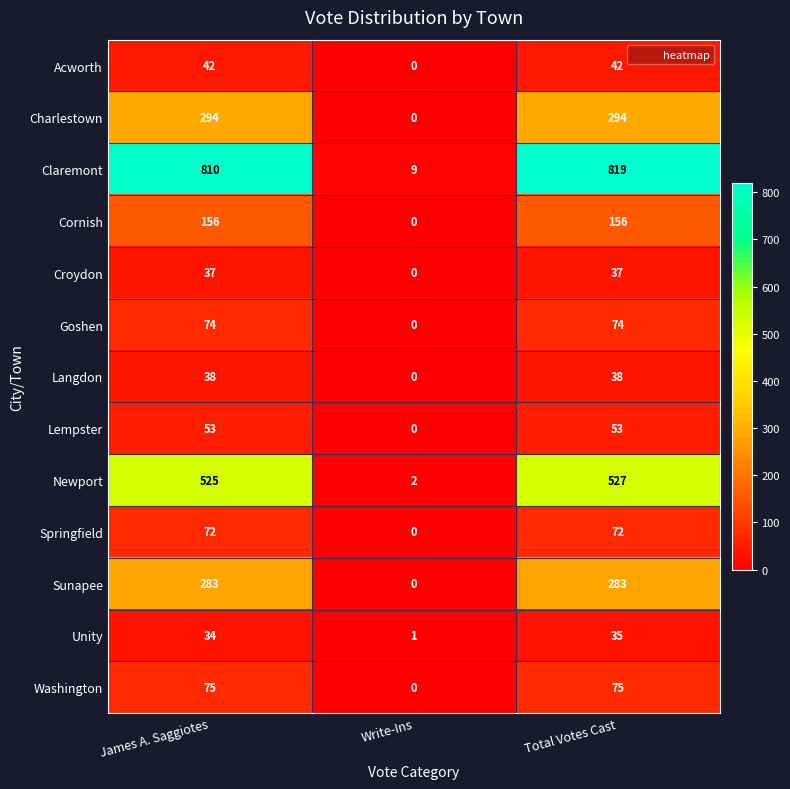

How many values in Langdon are above zero?

2